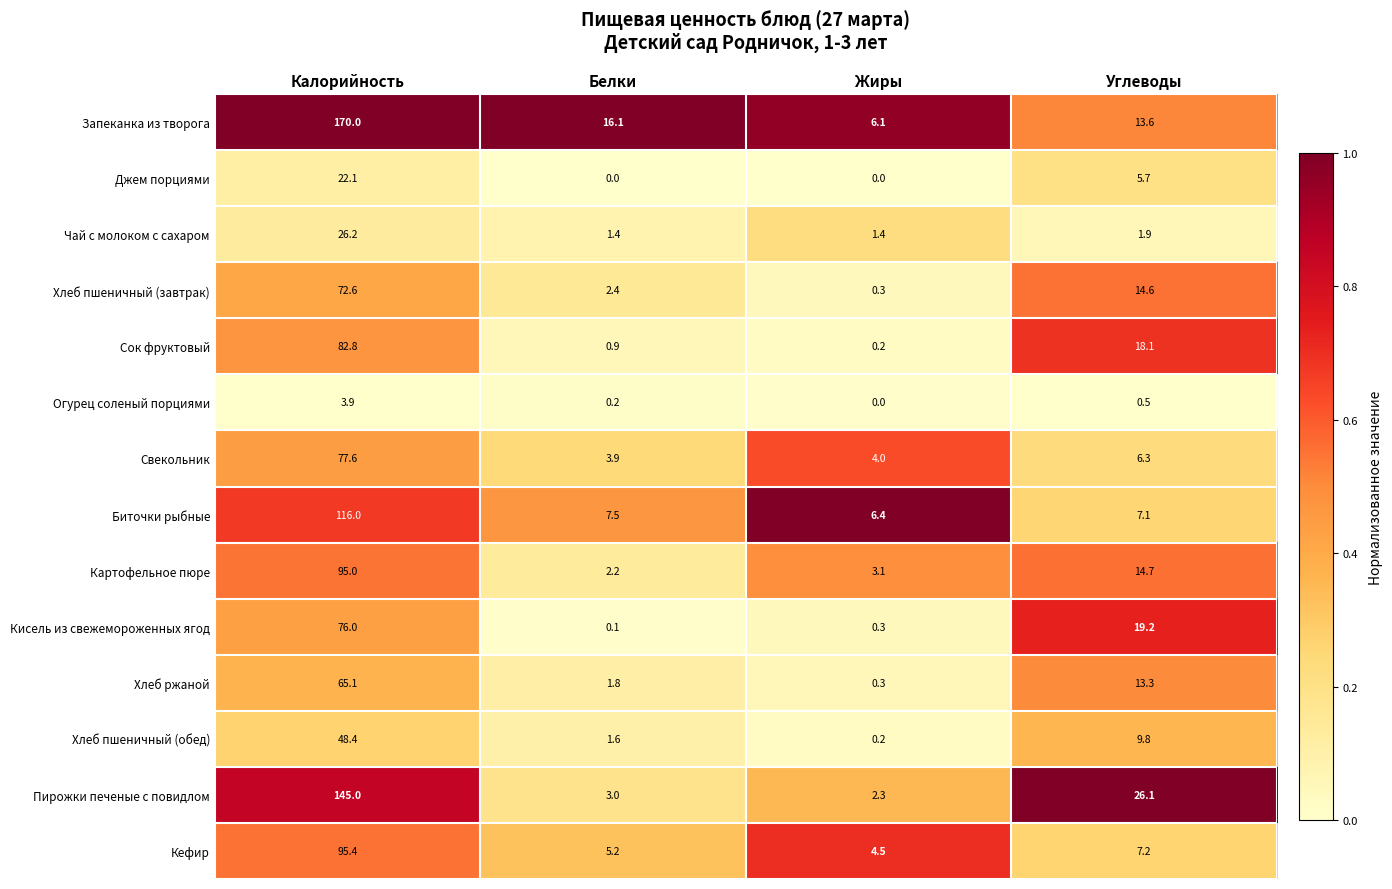

Which series has the largest range (max minus min)?

Запеканка из творога